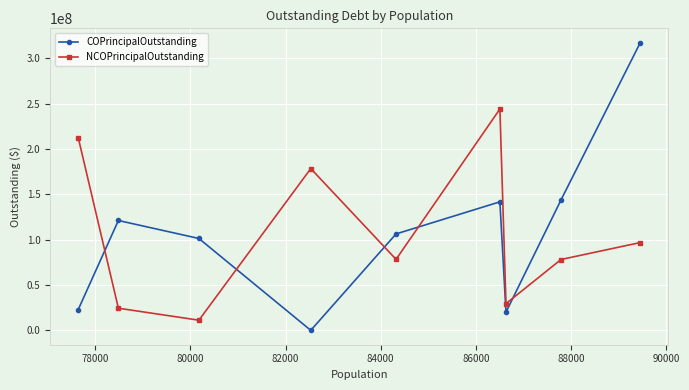

Which series has the largest range (max minus min)?

COPrincipalOutstanding